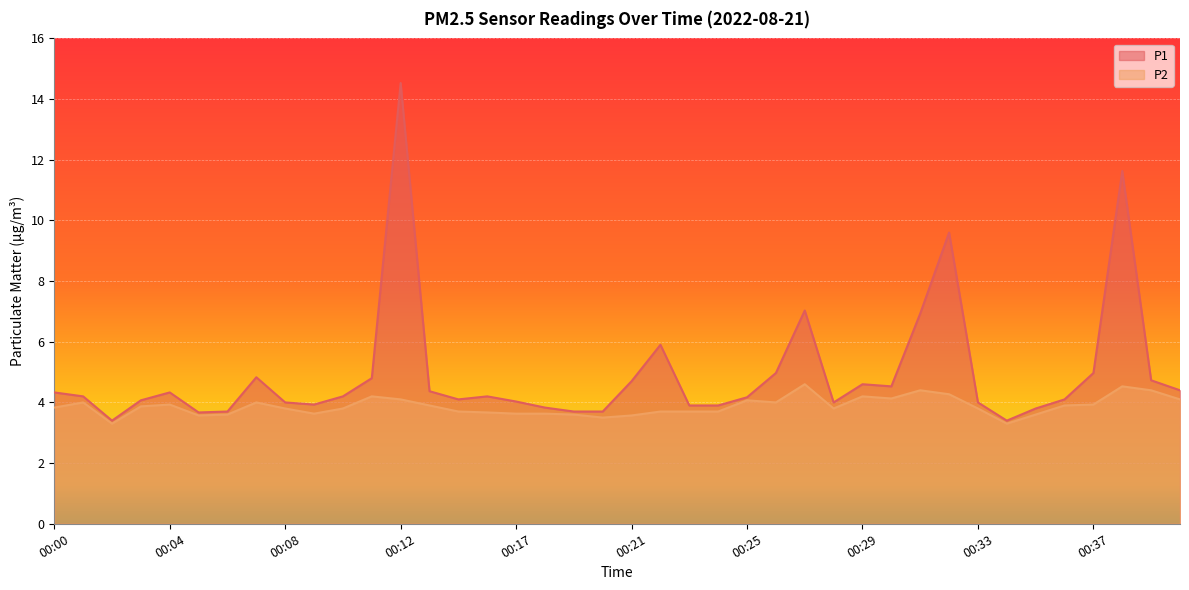

What are all the series names shown in the legend?

P1, P2